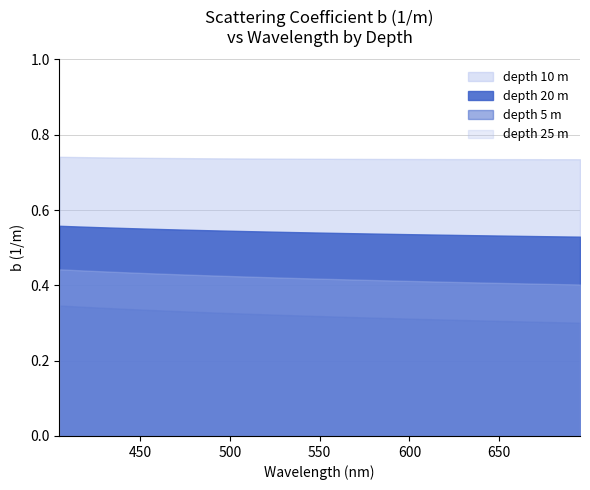

The value of depth 25 at 665 is 0.6. True or false?

False